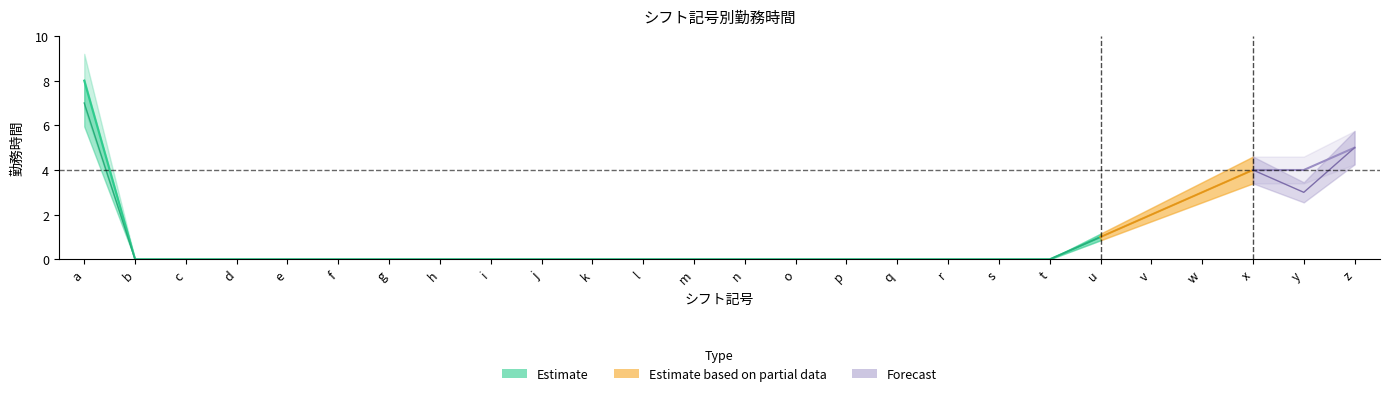

Is the value of 勤務時間 at o greater than the value of サービス提供時間内勤務時間_lower at u?

No